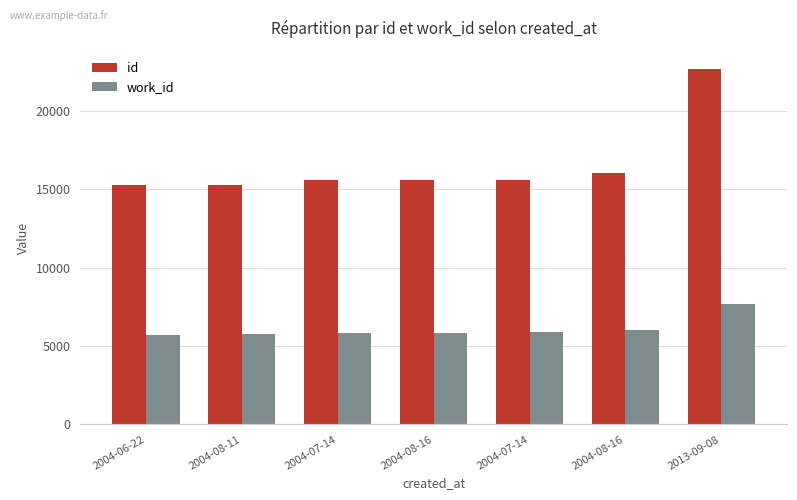

How many data points in work_id are less than 5854?

3